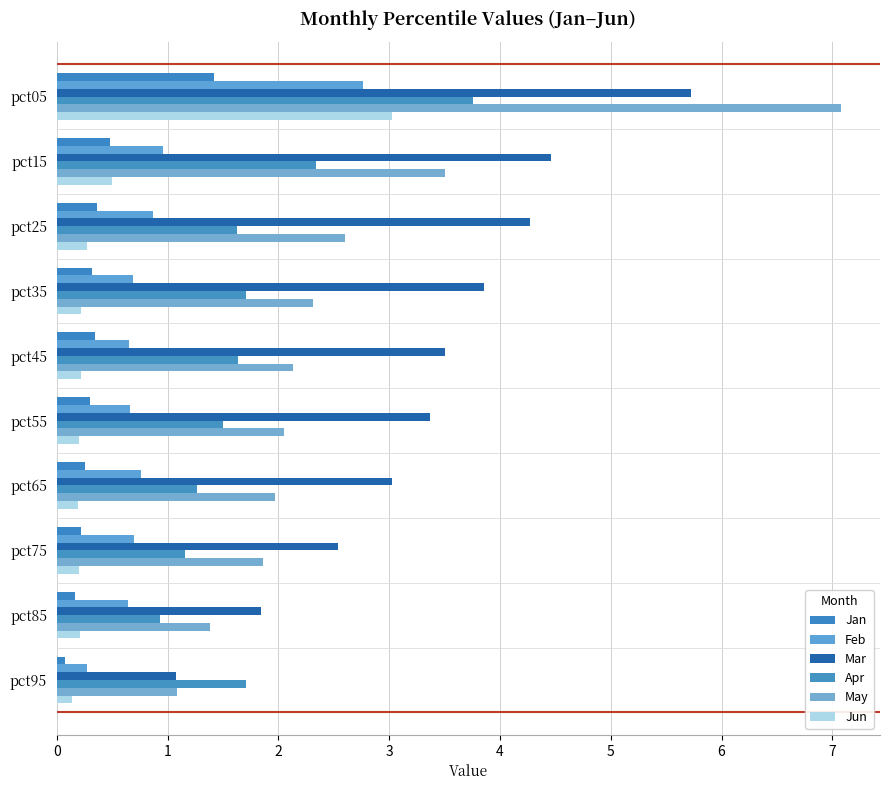

What are all the series names shown in the legend?

Jan, Feb, Mar, Apr, May, Jun